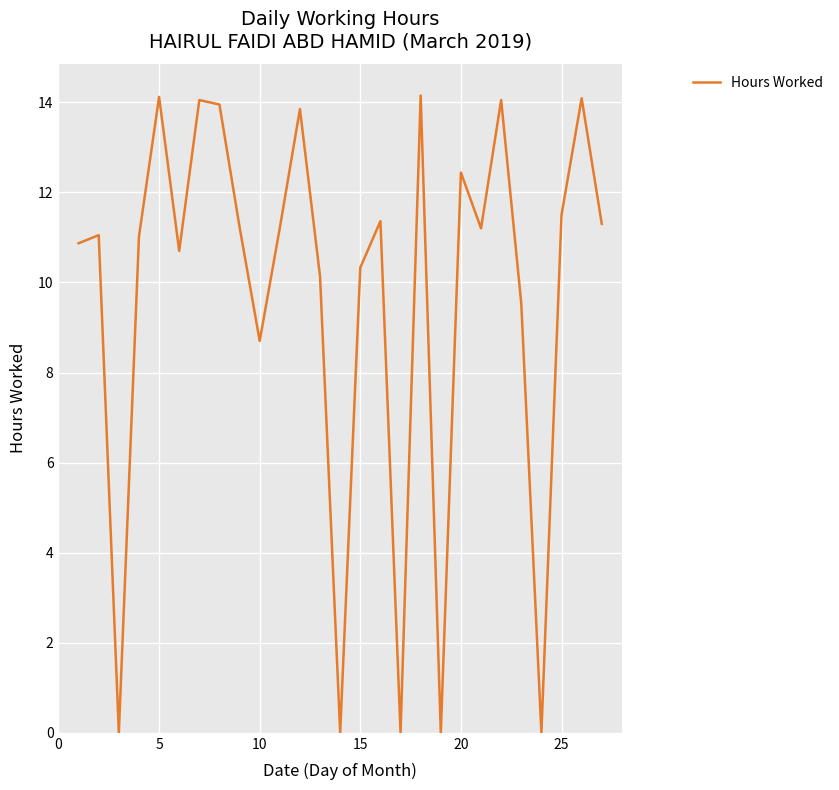

What is the maximum value shown in the chart?

14.2